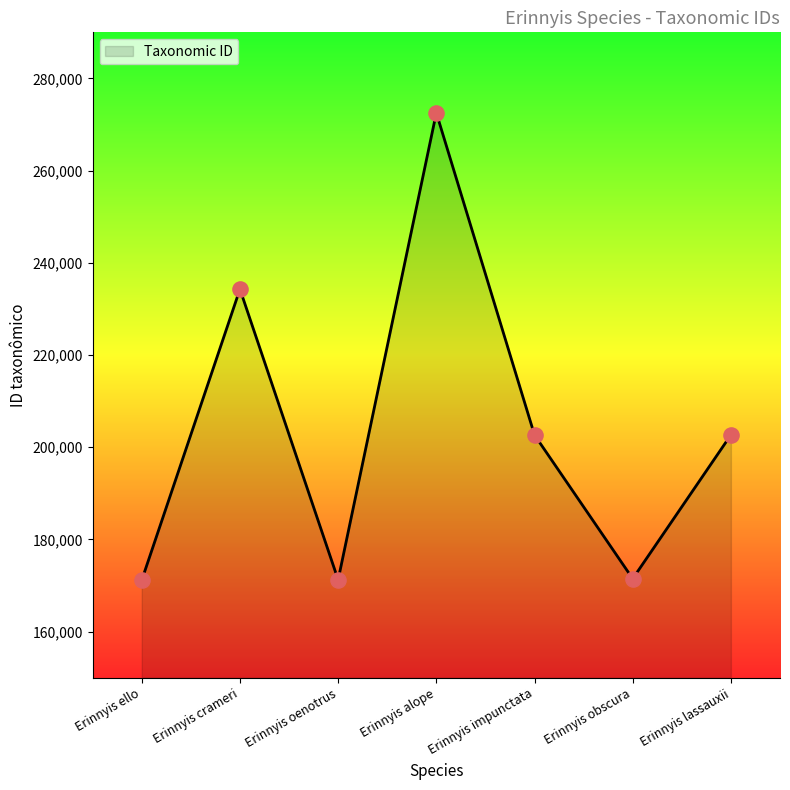

Which has a higher value, Erinnyis obscura or Erinnyis alope?

Erinnyis alope